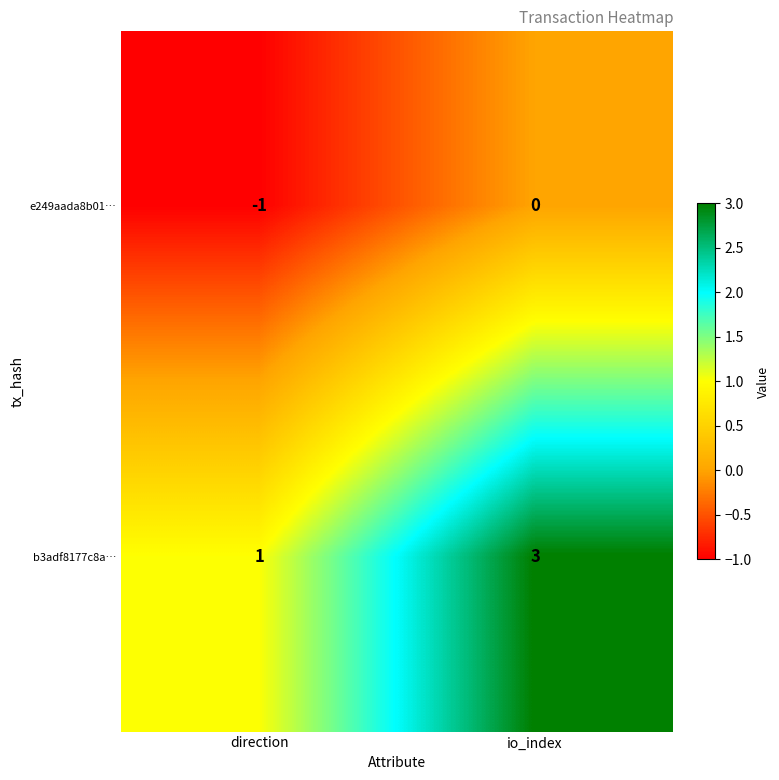

The e249aada8b01… series shows -1 at direction. True or false?

True